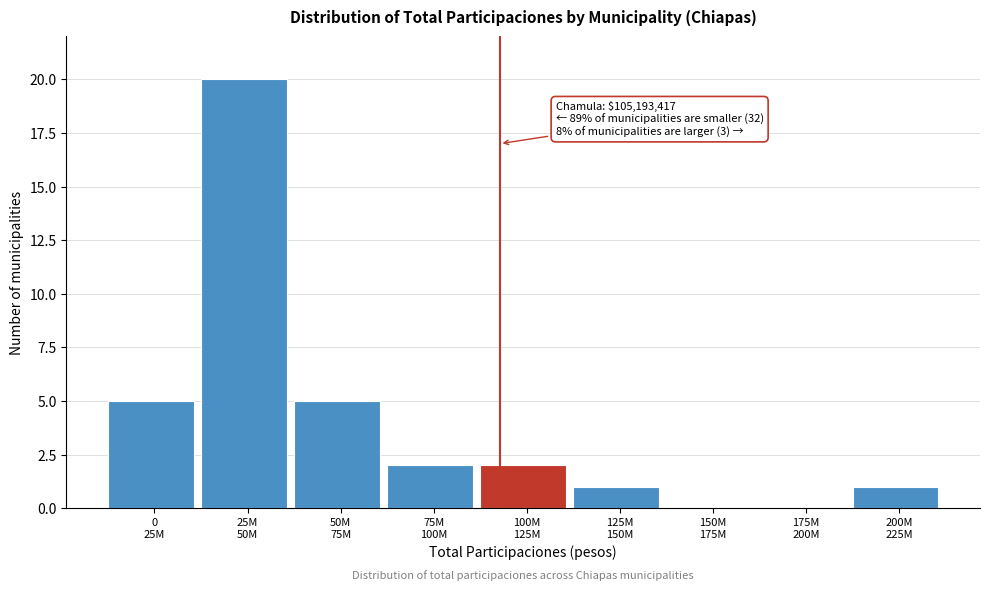

What is the sum of all values?

36